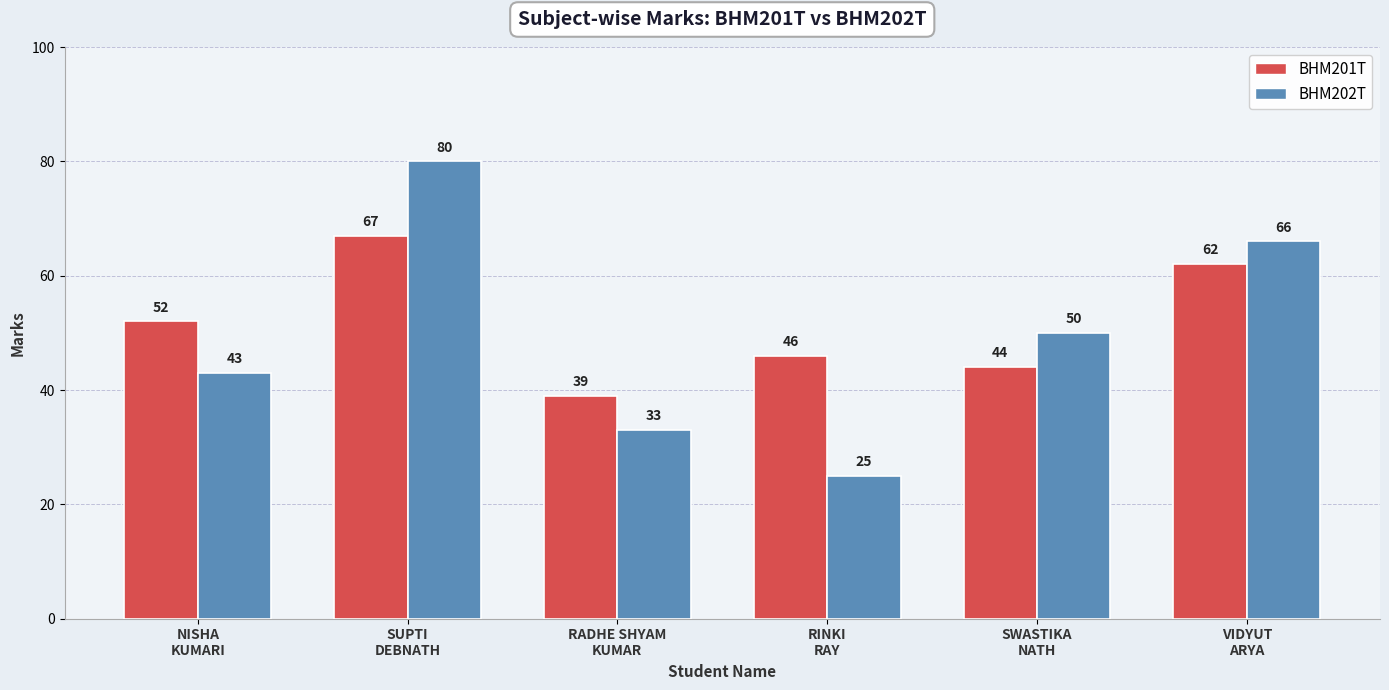

What is the average value of the BHM202T series?

50